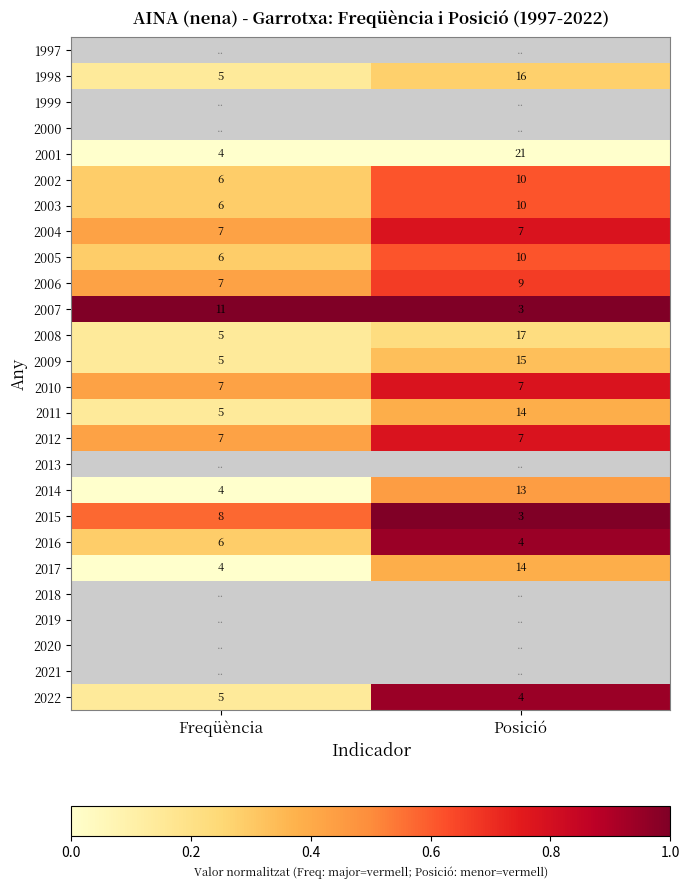

Count the number of categories in the chart.

2